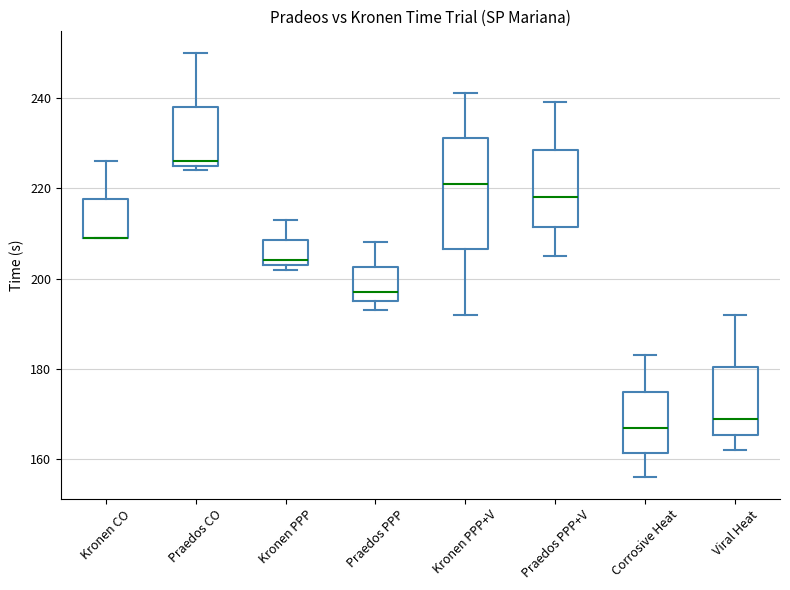

Reading left to right, read every box against the y-axis: the position of its median line, the range the box covers, and the ends of its whiskers. The values are not printed on the chart, so give them approximately, as read against the axis.

Kronen CO: median 210 (drawn on the box's lower edge), box 210 to 218, whiskers 210 to 226
Praedos CO: median 226 (just above the box's lower edge), box 226 to 238, whiskers 224 to 250
Kronen PPP: median 204 (just above the box's lower edge), box 204 to 208, whiskers 202 to 214
Praedos PPP: median 198, box 196 to 202, whiskers 194 to 208
Kronen PPP+V: median 222, box 206 to 232, whiskers 192 to 242
Praedos PPP+V: median 218, box 212 to 228, whiskers 206 to 240
Corrosive Heat: median 168, box 162 to 176, whiskers 156 to 184
Viral Heat: median 170, box 166 to 180, whiskers 162 to 192